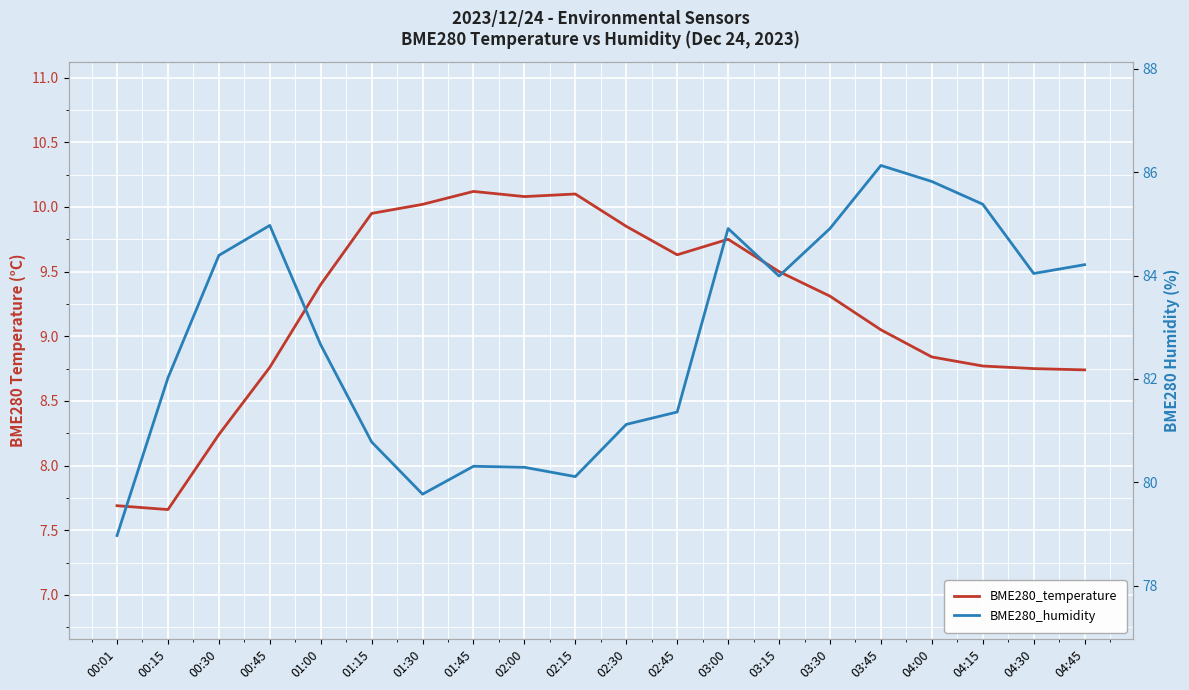

At which category does the chart reach its minimum across all series?

00:15